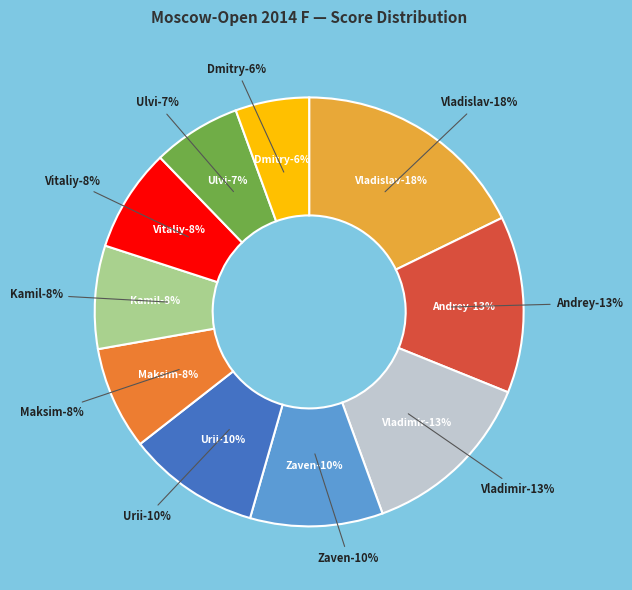

To the nearest percent, what is the average slice percentage?

10%